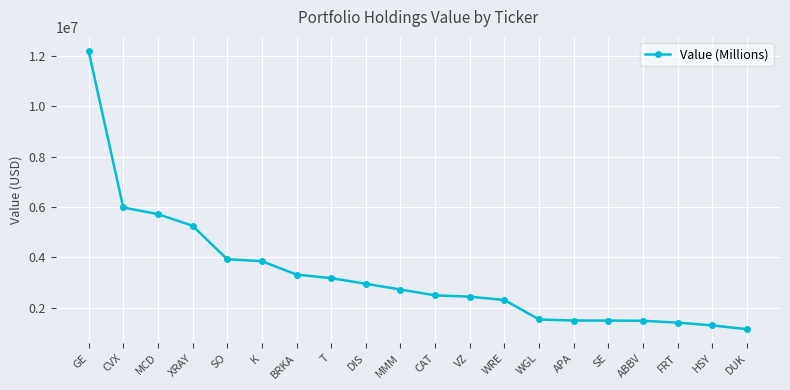

What is the approximate value at APA?

1497000